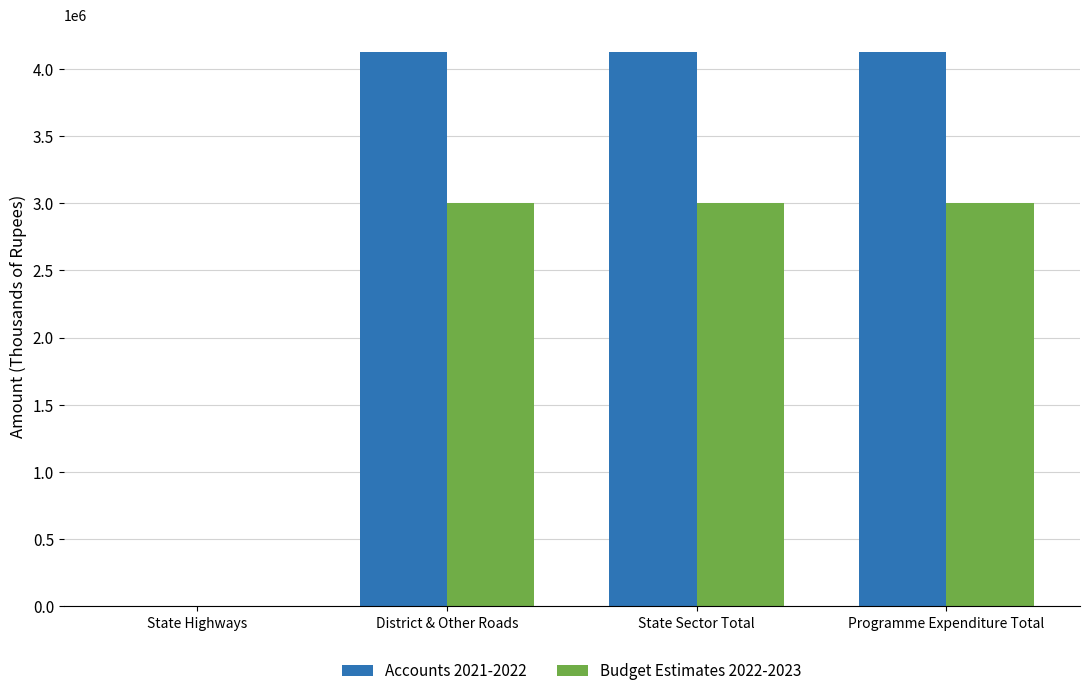

Are the bars horizontal?

No